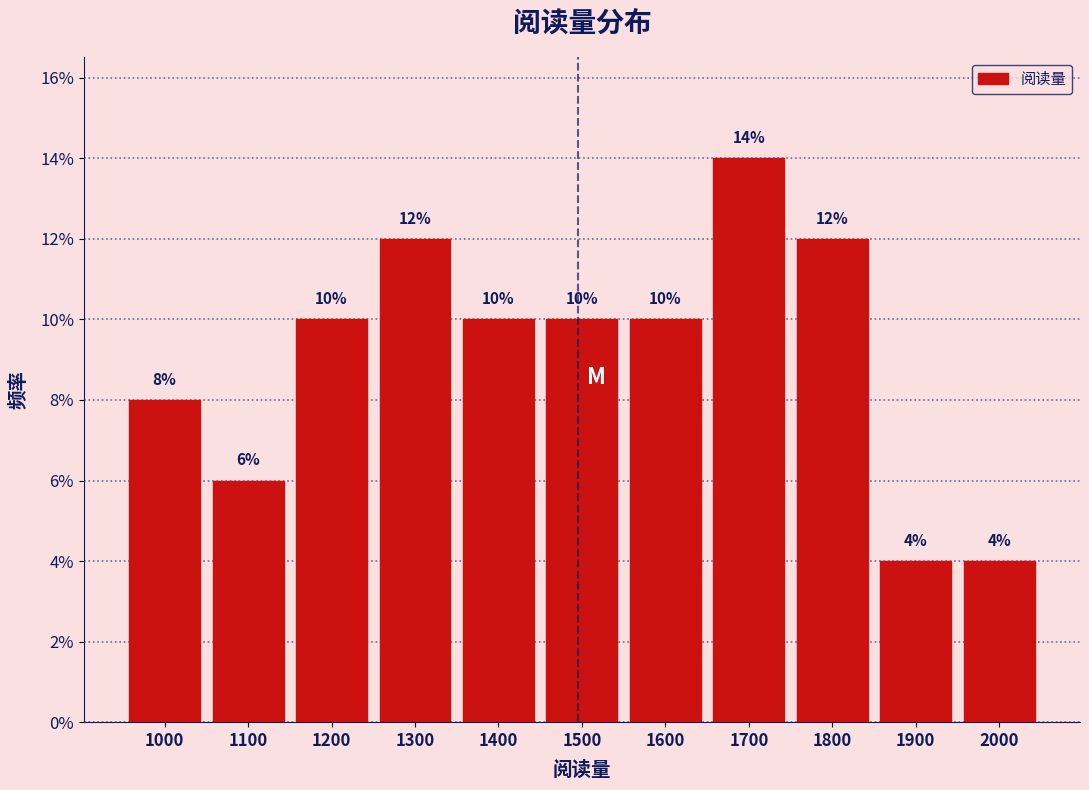

Reading left to right, extract all data points from this chart.

8.0	6.0	10.0	12.0	10.0	10.0	10.0	14.0	12.0	4.0	4.0